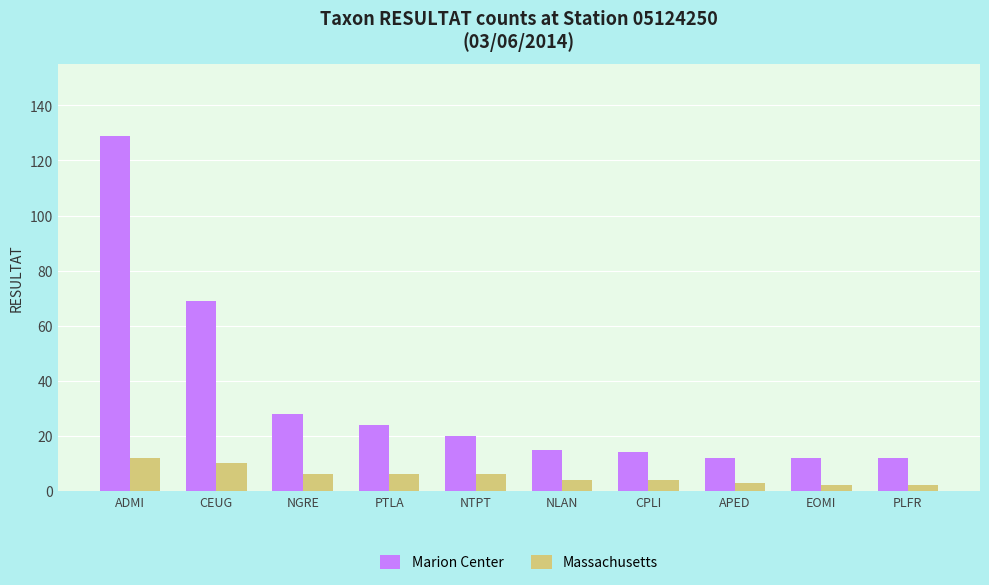

At which category does the chart reach its peak across all series?

ADMI